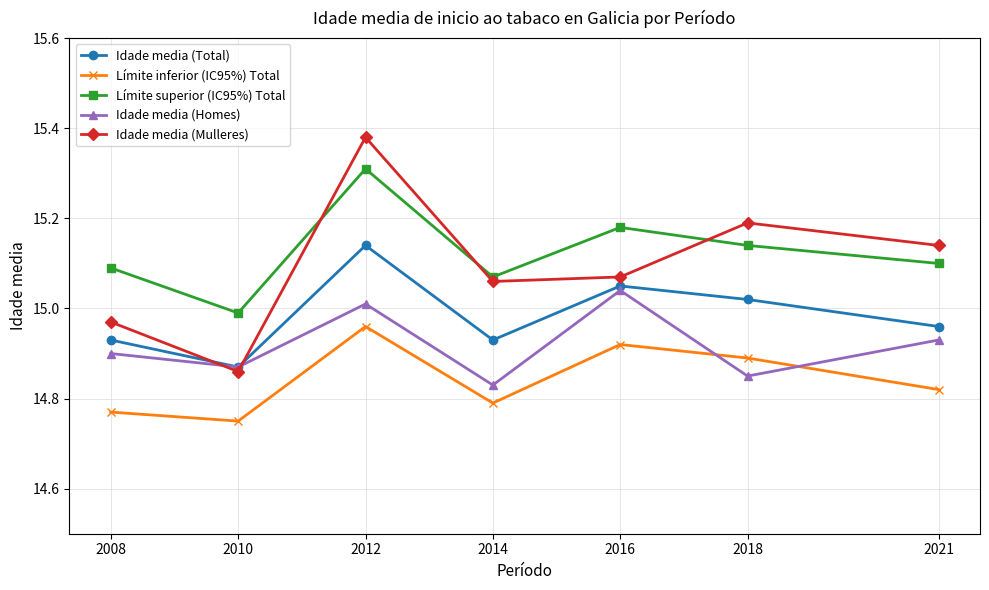

Which series has the widest spread of values?

Idade media (Mulleres)